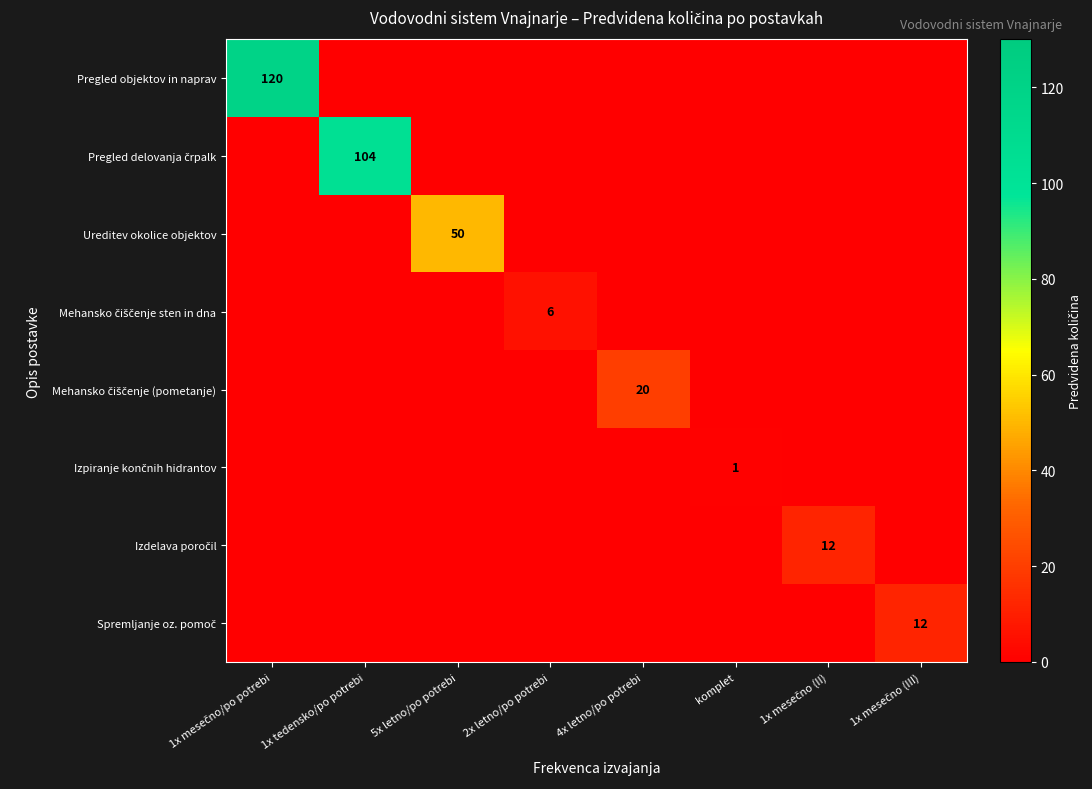

How many series are shown in this chart?

8